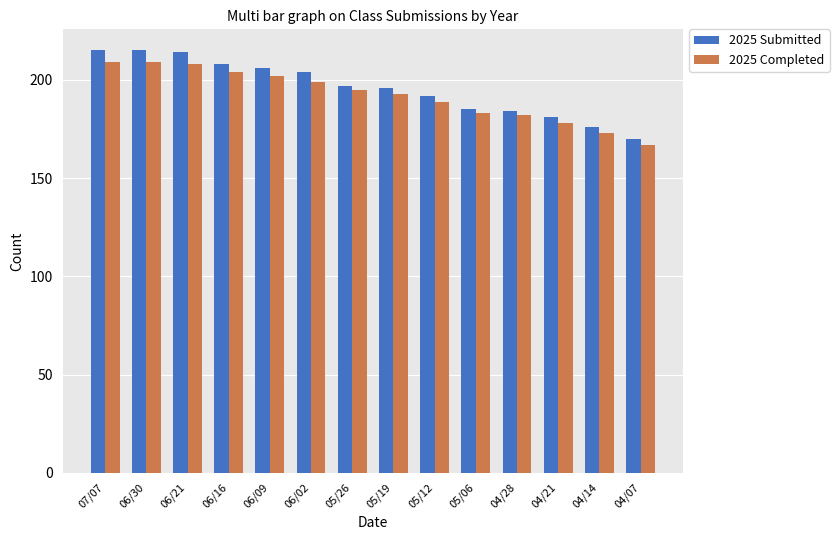

What position from the left is 06/02?

6